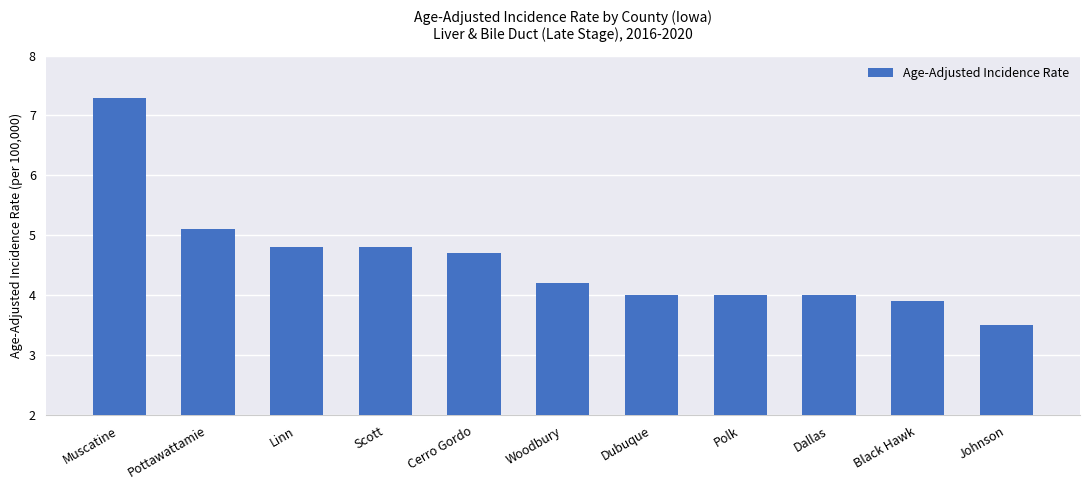

How many categories are shown in the chart?

11